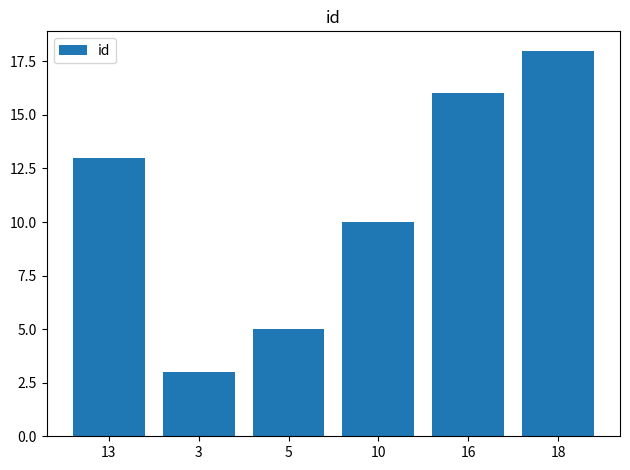

True or false: the data shows 3 at 3.

True